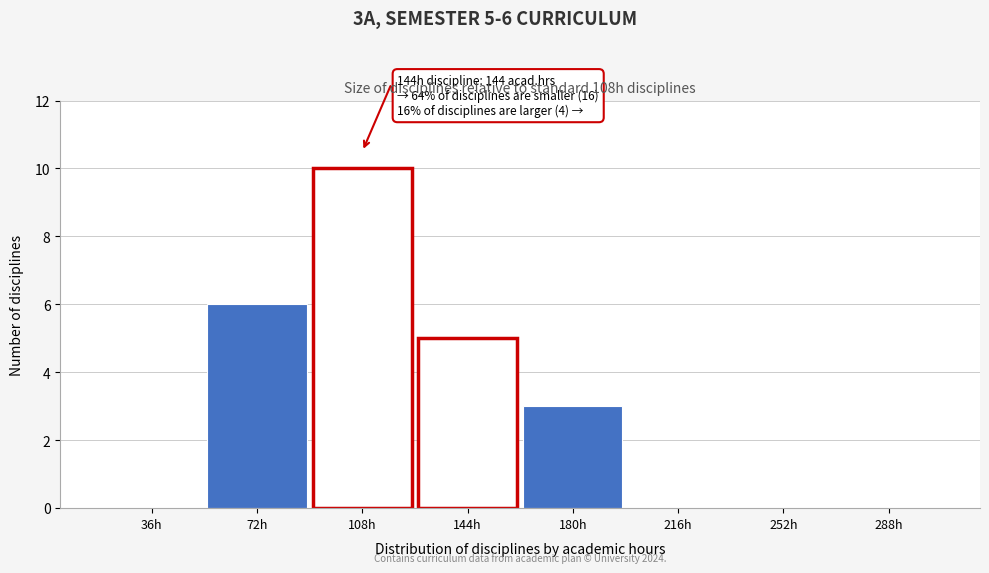

Reading left to right, what are all the values shown in this chart?

36h=0	72h=6	108h=10	144h=5	180h=3	216h=0	252h=0	288h=0